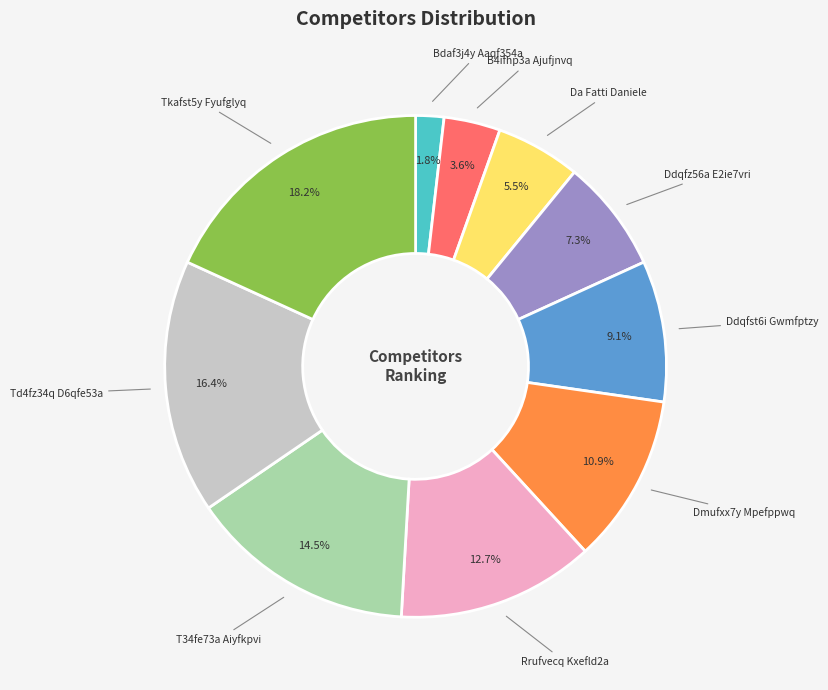

Rank the categories by value from lowest to highest.

Bdaf3j4y Aaqf354a, B4ifhp3a Ajufjnvq, Da Fatti Daniele, Ddqfz56a E2ie7vri, Ddqfst6i Gwmfptzy, Dmufxx7y Mpefppwq, Rrufvecq Kxefld2a, T34fe73a Aiyfkpvi, Td4fz34q D6qfe53a, Tkafst5y Fyufglyq